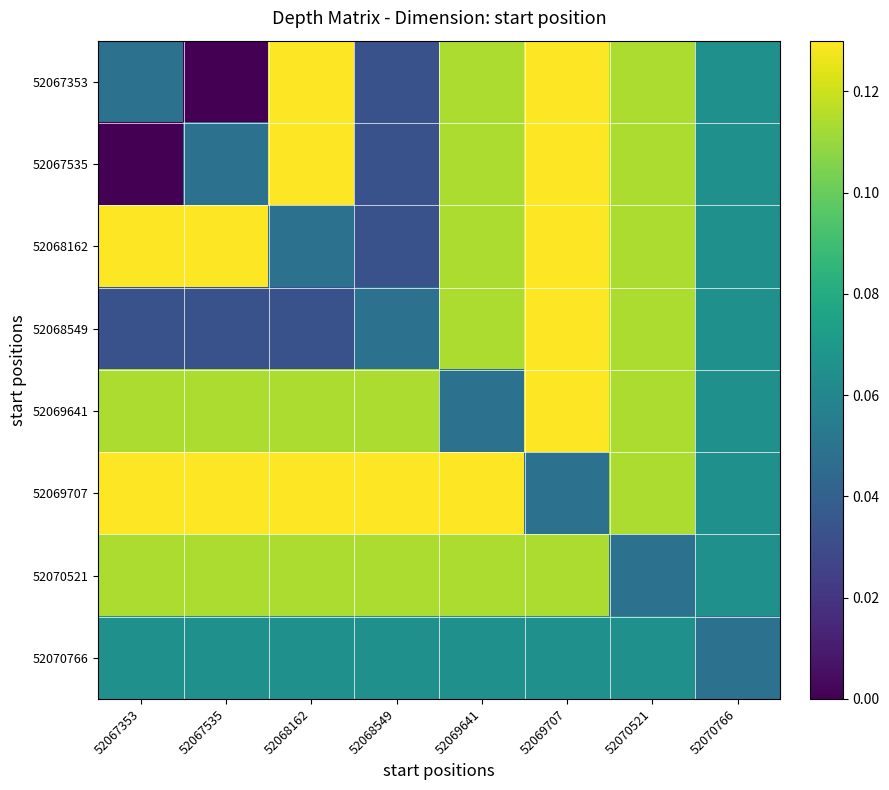

Rank the series by their maximum value, from highest to lowest.

52067353, 52067535, 52068162, 52068549, 52069641, 52069707, 52070521, 52070766